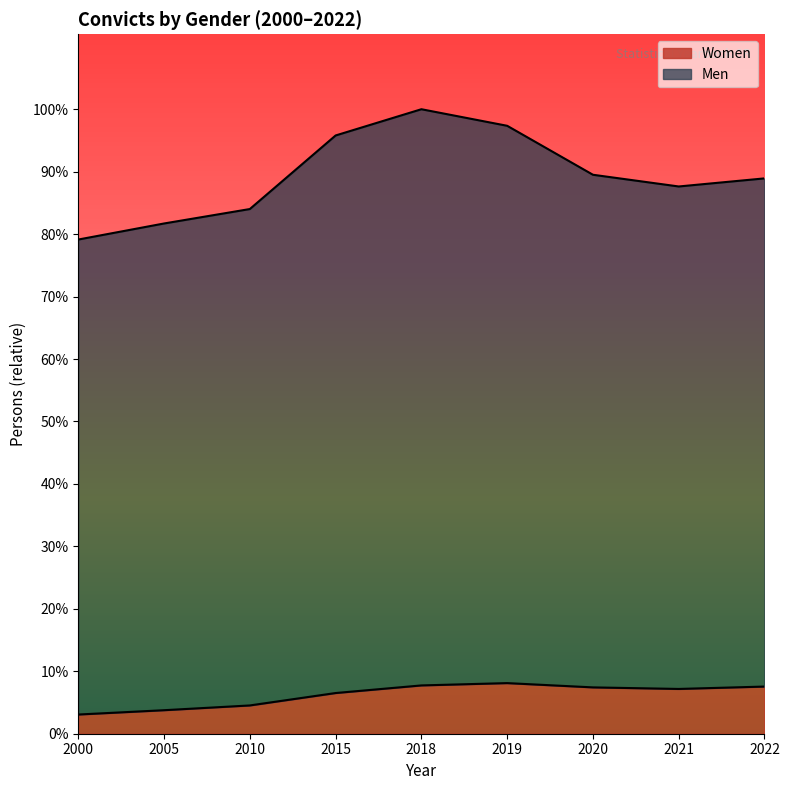

At which label does Men reach its minimum?

2000